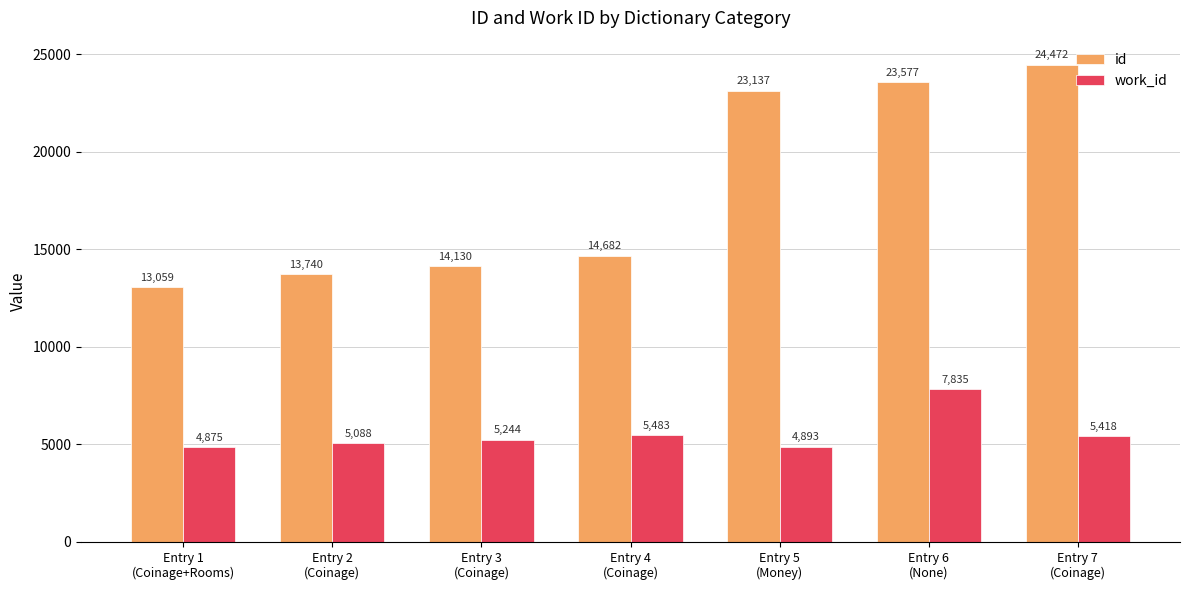

What is the difference between the maximum and minimum values in the work_id series?

2960